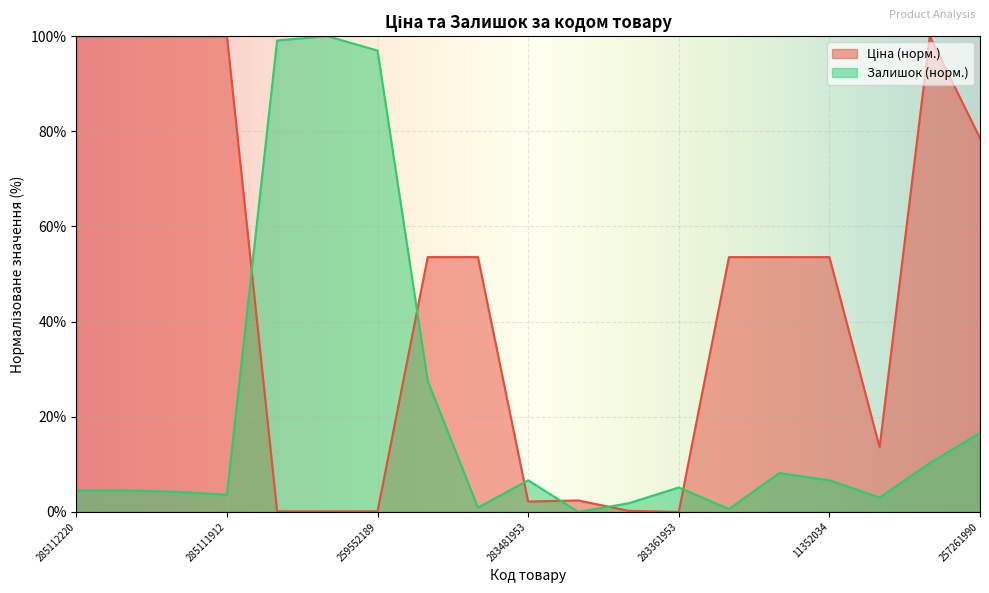

Does the chart display data point markers on the line(s)?

No